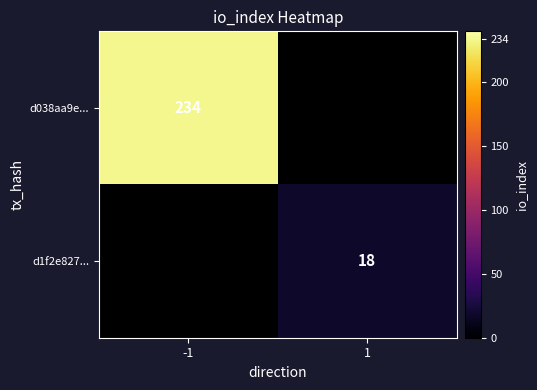

How many categories are shown in the chart?

2